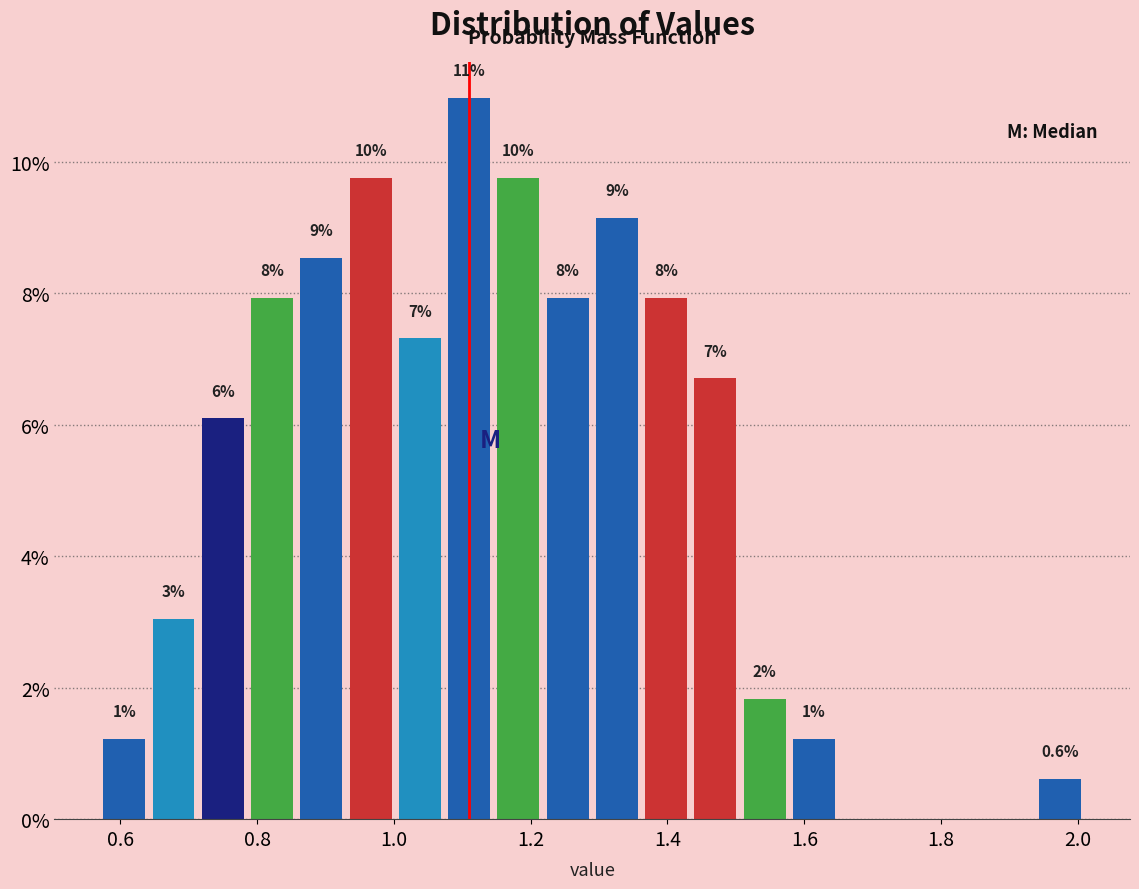

Around what value on the x-axis is the tallest bar? Give the approximate position of its centre, as read against the axis.

1.12